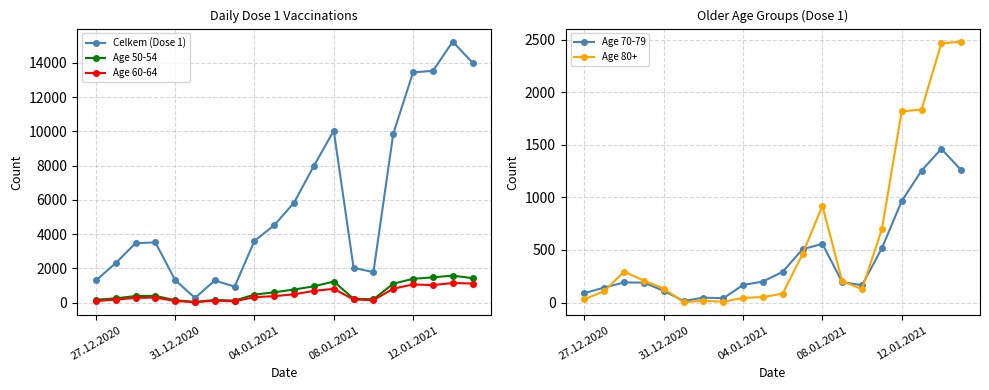

How many interior local peaks does the Age 80+ series have?

3